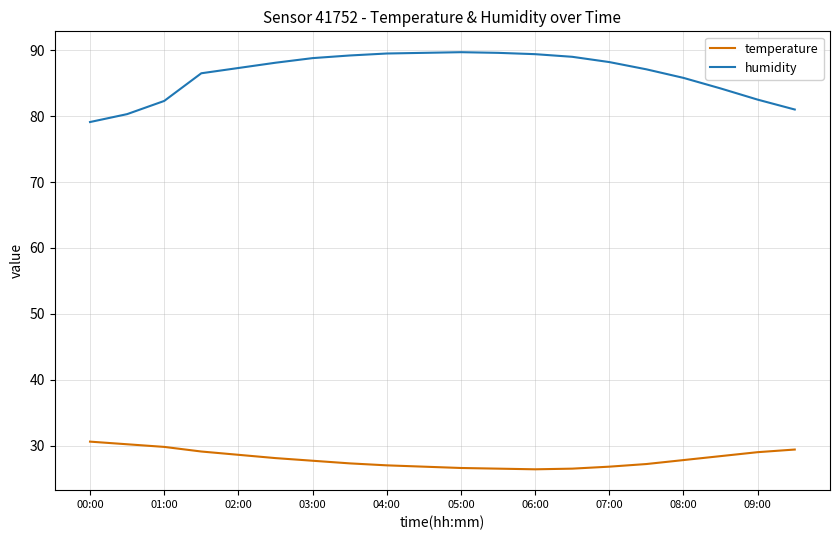

What is the difference between the maximum and minimum values in the temperature series?

4.2